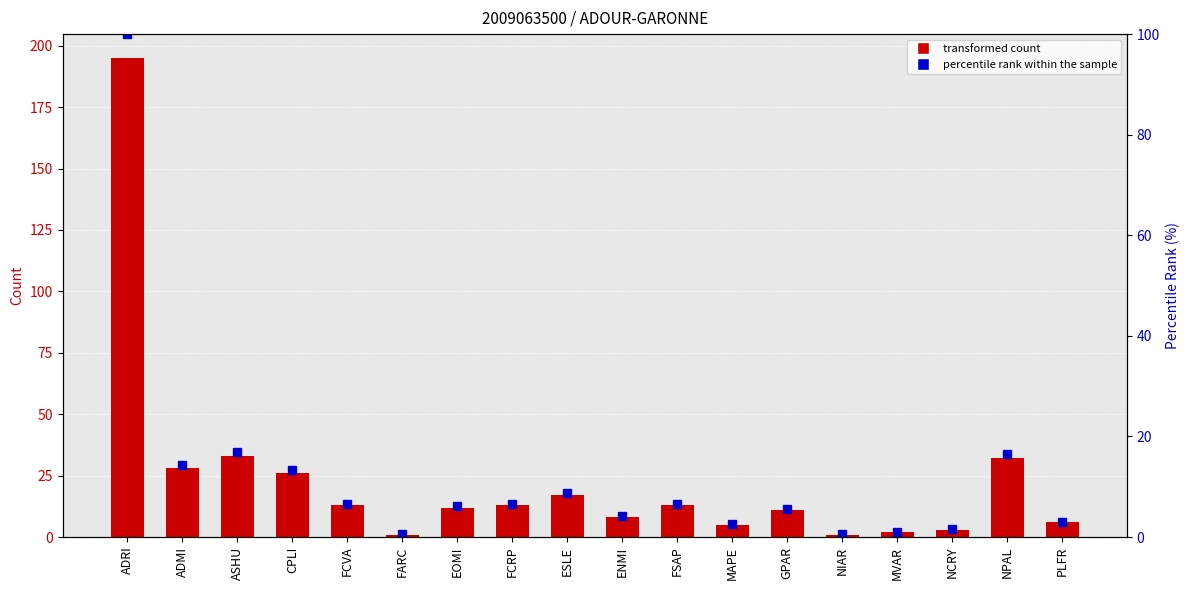

The value of col_2 at ESLE is 17.0. True or false?

True